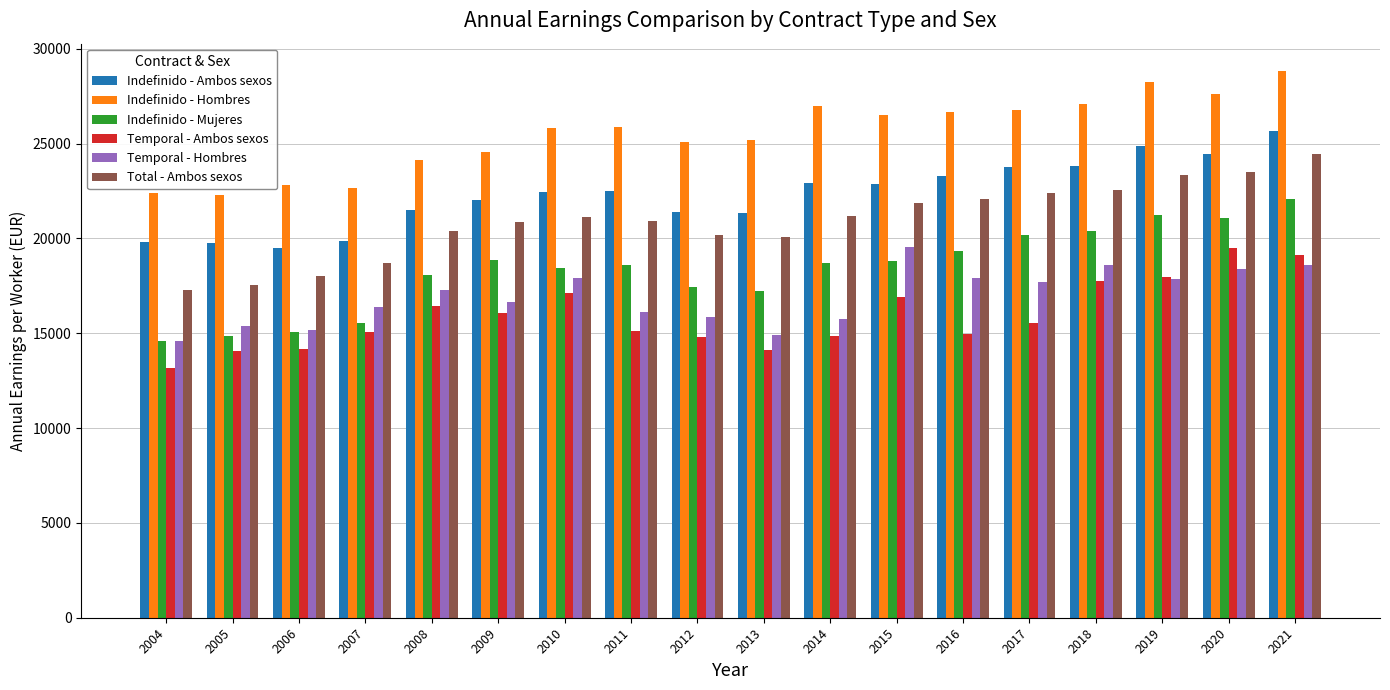

Which series changed the most between 2013 and 2017?

Indefinido - Mujeres